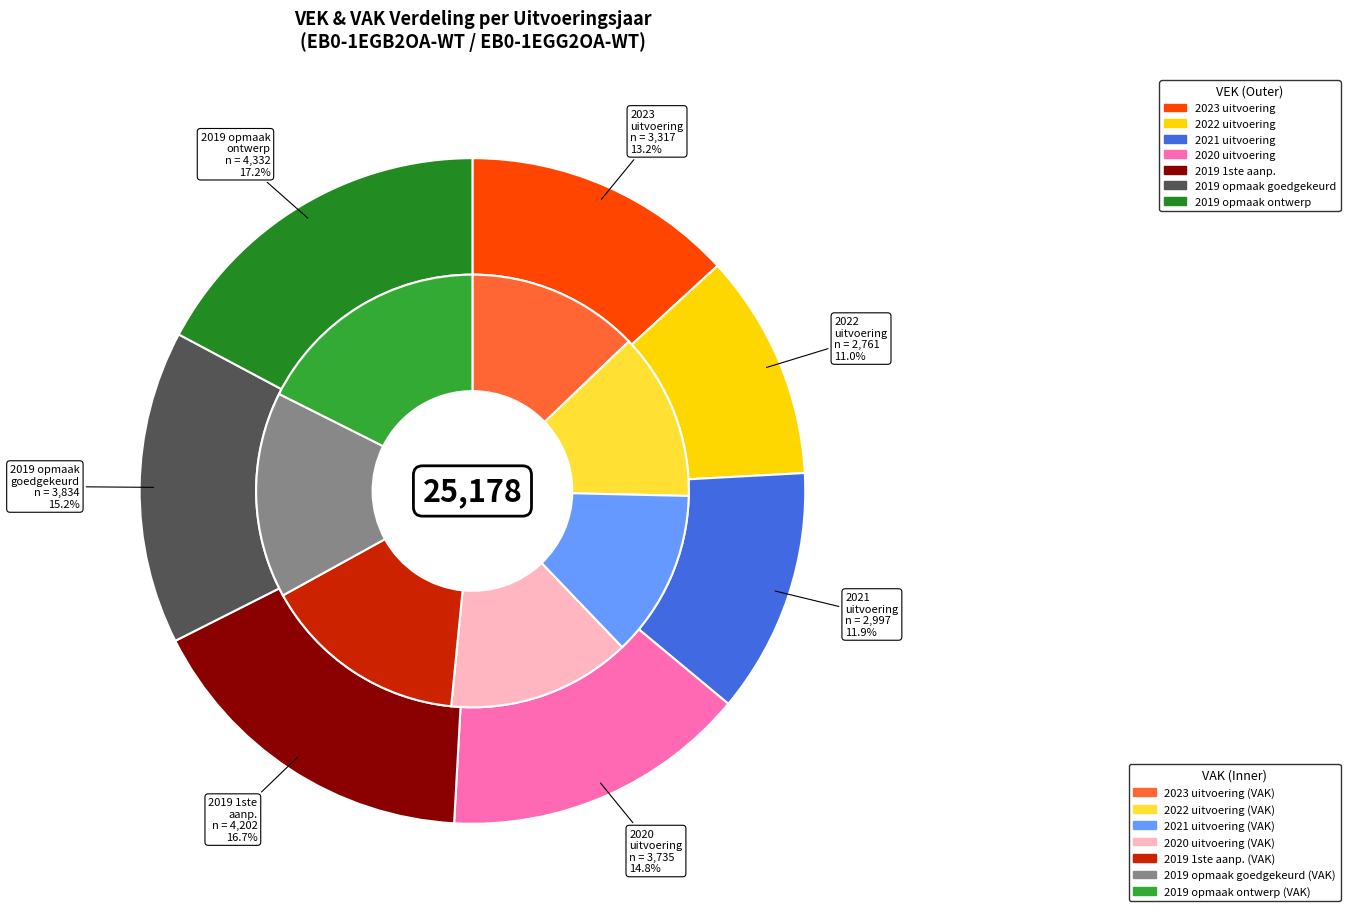

What percentage is the 2019 opmaak - goedgekeurd slice, to the nearest percent?

15%